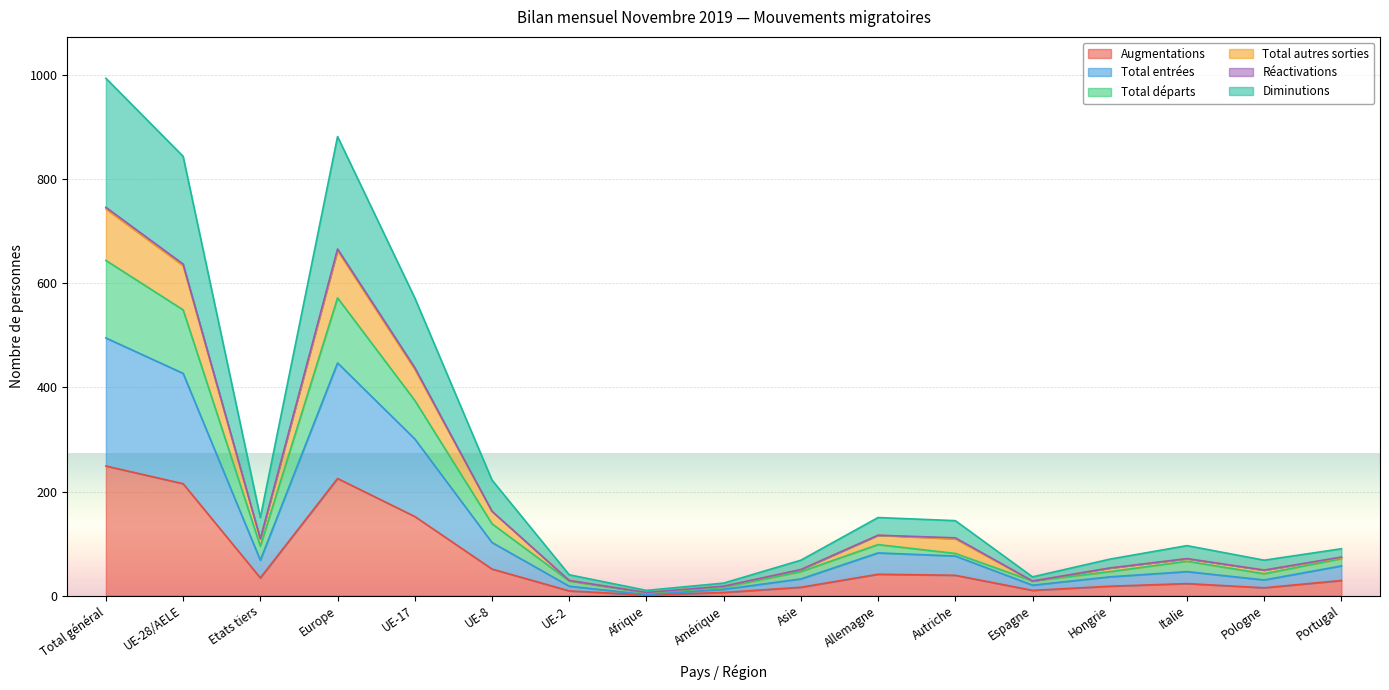

Is the value of Total autres sorties at Hongrie greater than the value of Diminutions at Allemagne?

No